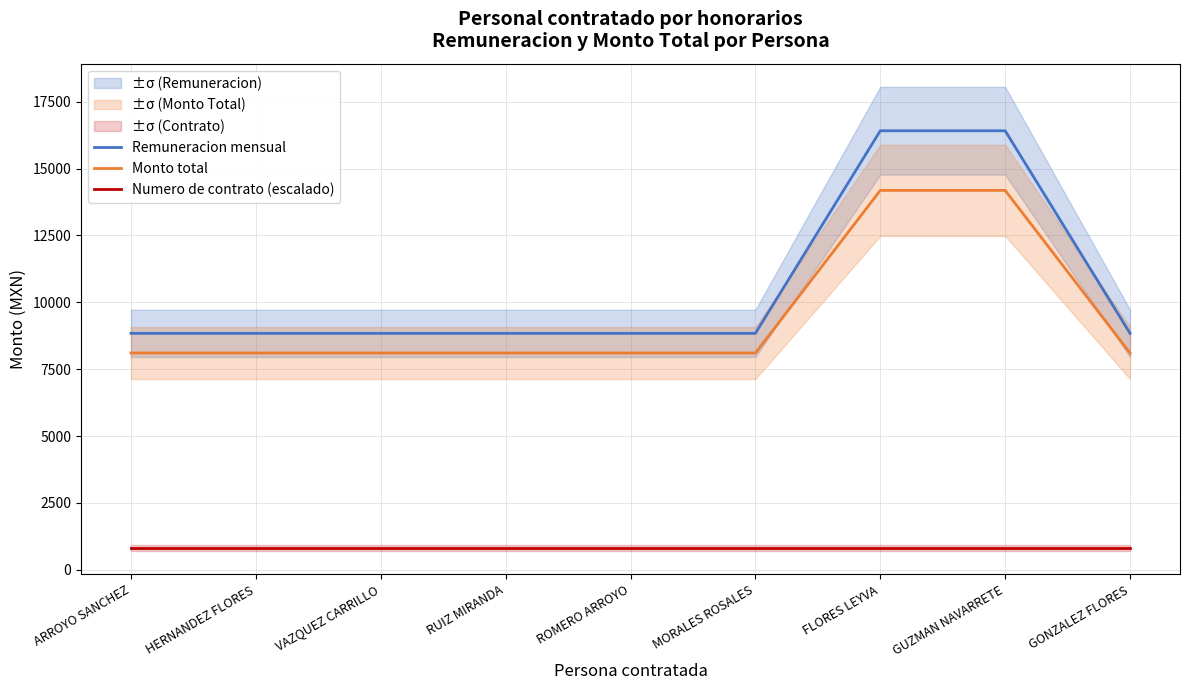

Which label corresponds to the smallest value in the chart?

ARROYO SANCHEZ